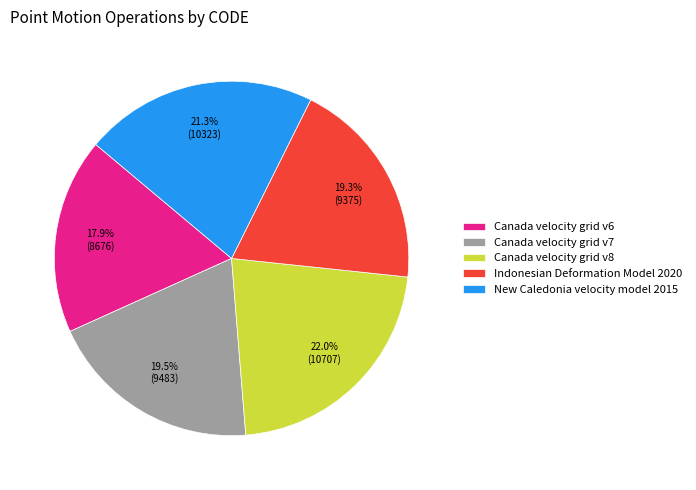

What is the smallest slice in the pie chart?

Canada velocity grid v6